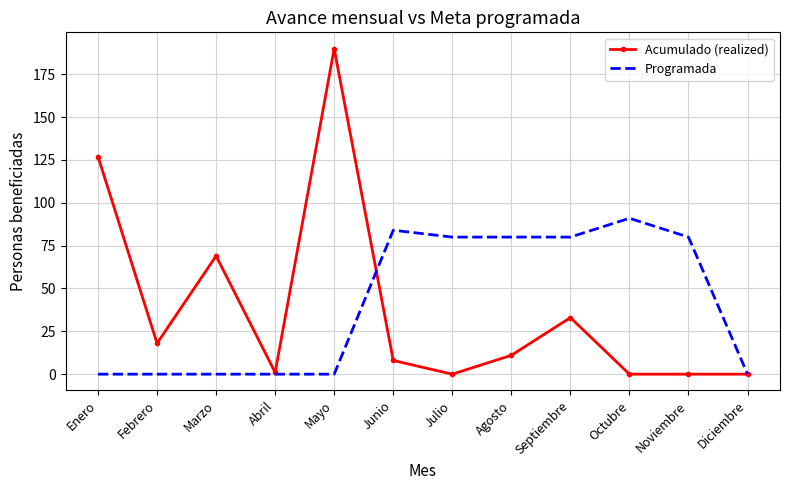

True or false: Programada has more than 0 points higher than both neighbors.

True